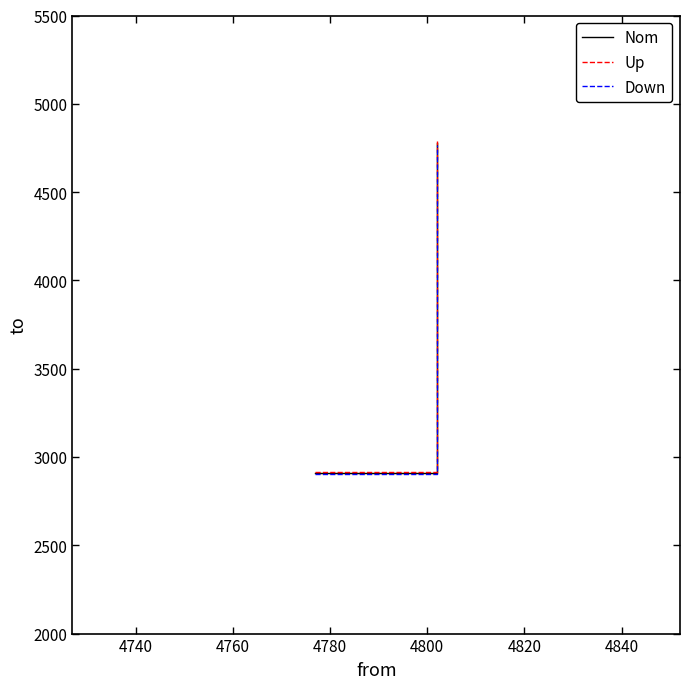

Is it true that Up equals 7949.5 at 4760?

False